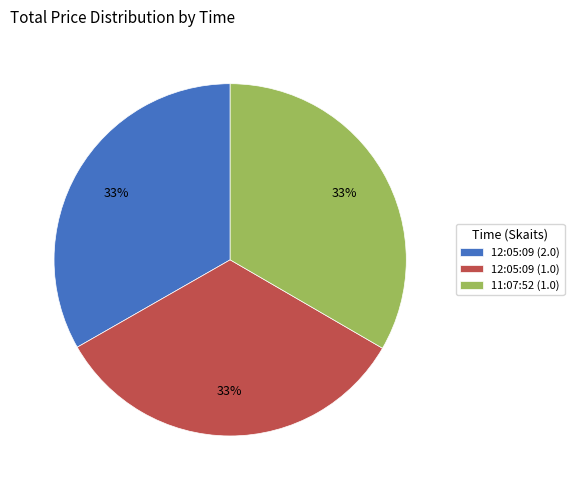

To the nearest percent, what is the combined percentage of 12:05:09 (2.0) and 11:07:52 (1.0)?

67%